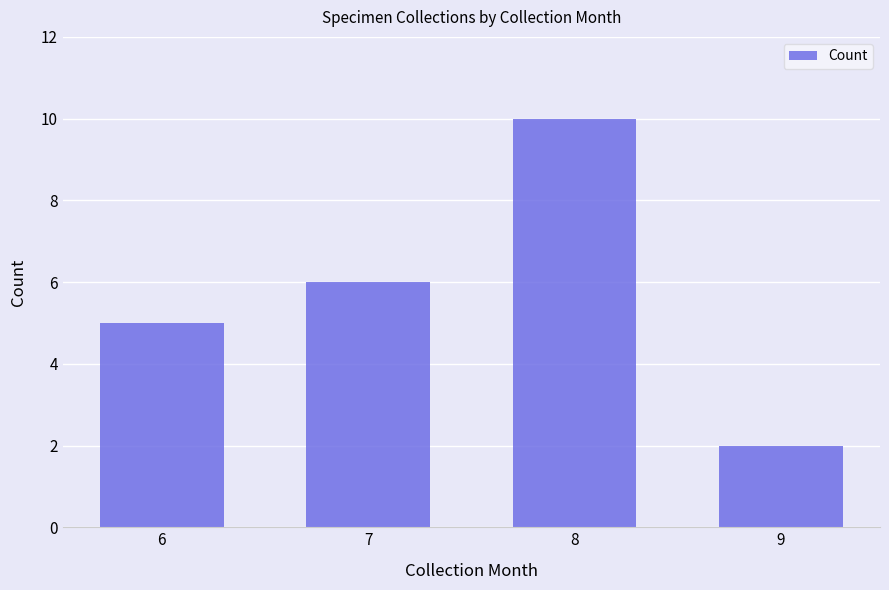

Reading right to left, what are all the values shown in this chart?

9=2	8=10	7=6	6=5